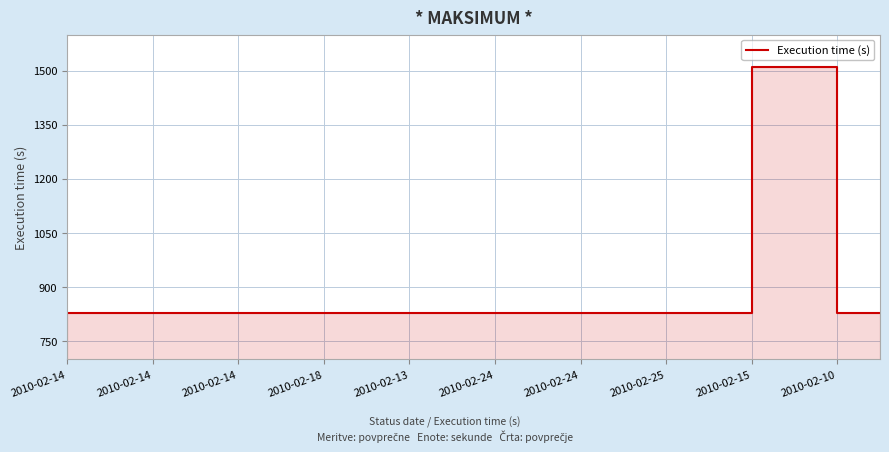

What is the difference between the second highest and second lowest values?

681